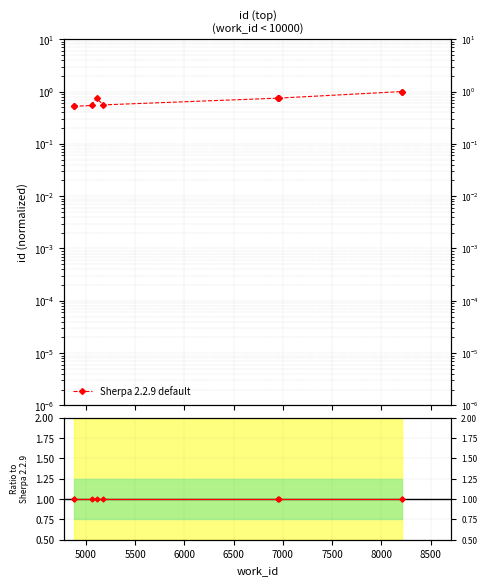

What is the average value of the Sherpa 2.2.9 default series?

0.7